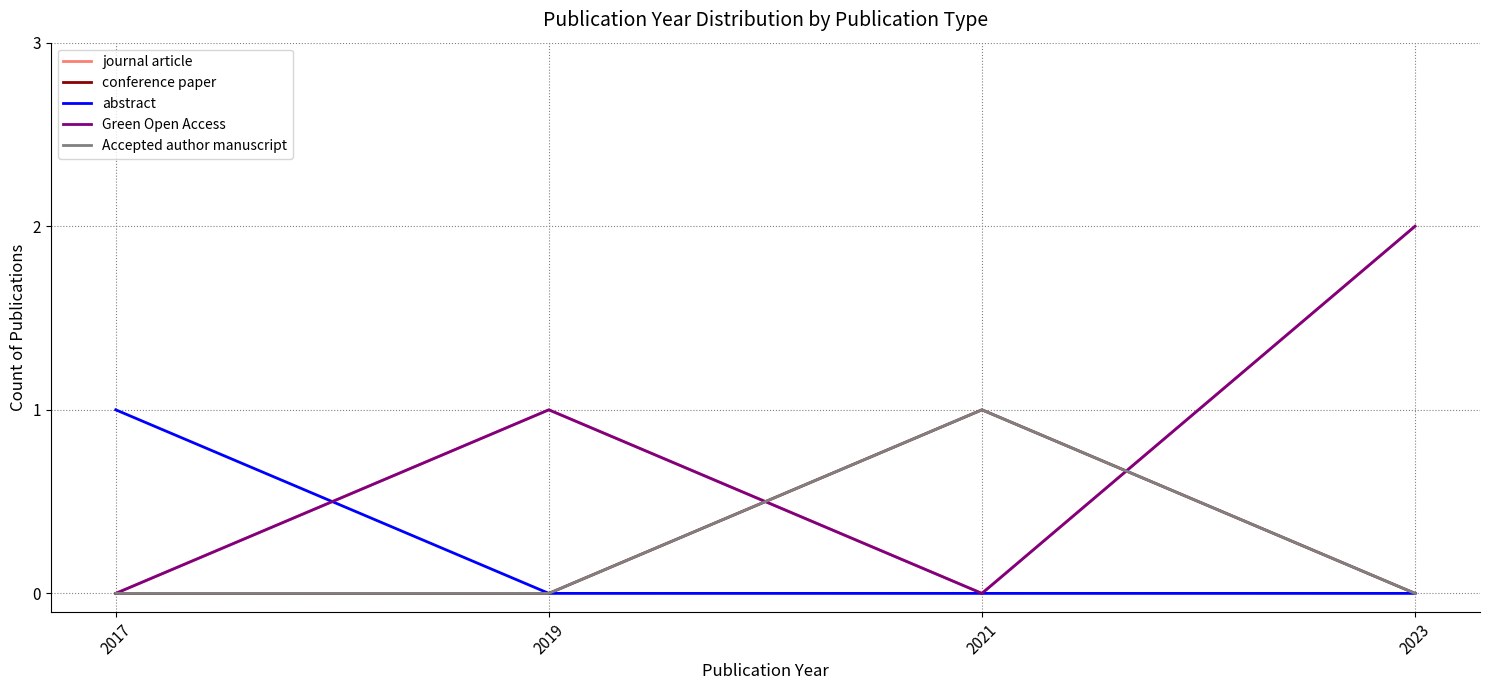

Does the chart display data point markers on the line(s)?

No